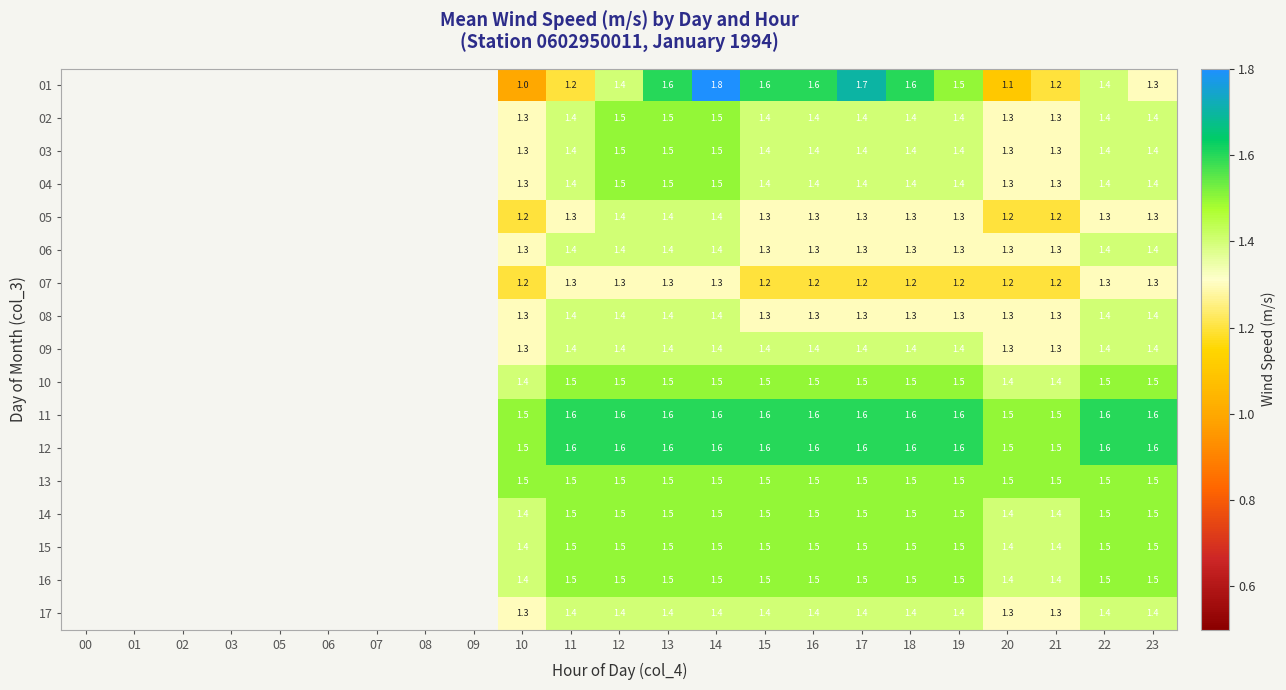

The value of 04 at 14 is 2.4. True or false?

False